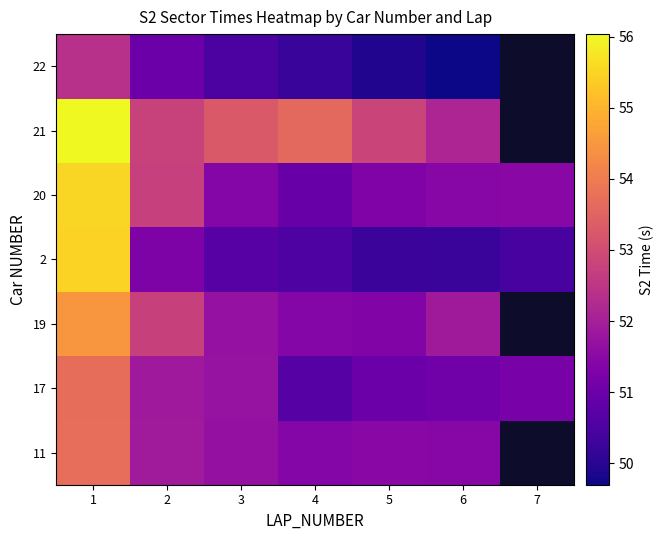

At how many categories does at least one series exceed 53?

3